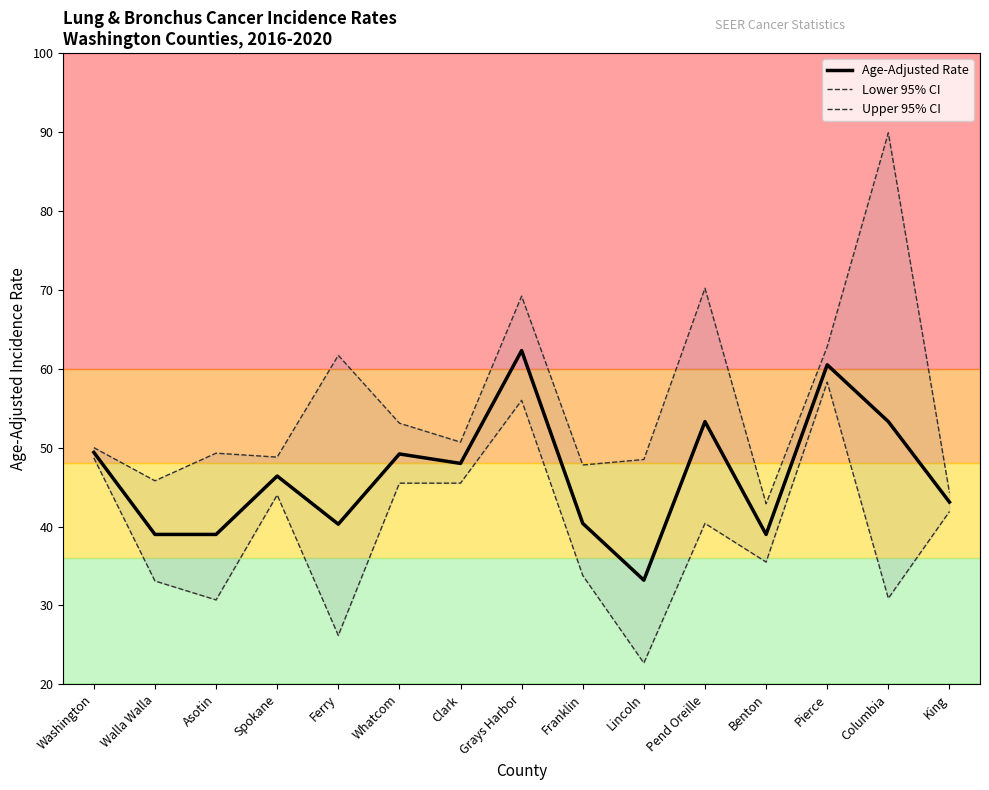

True or false: Upper 95% CI has a value of 30.4 at Spokane.

False